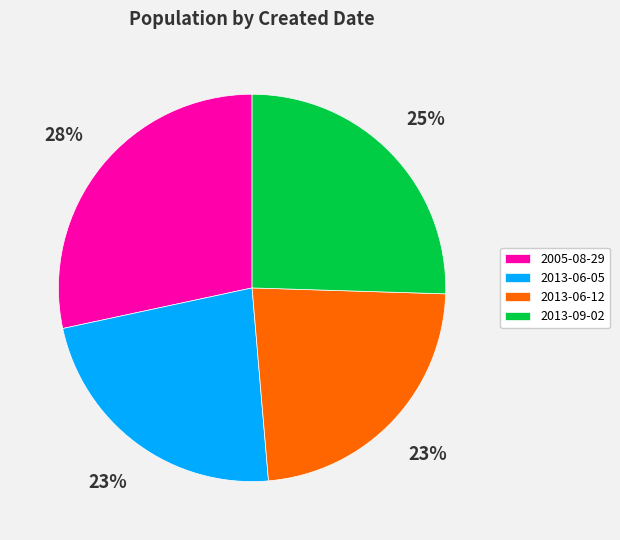

Is it true that 2013-06-05 is 23% of the pie?

True